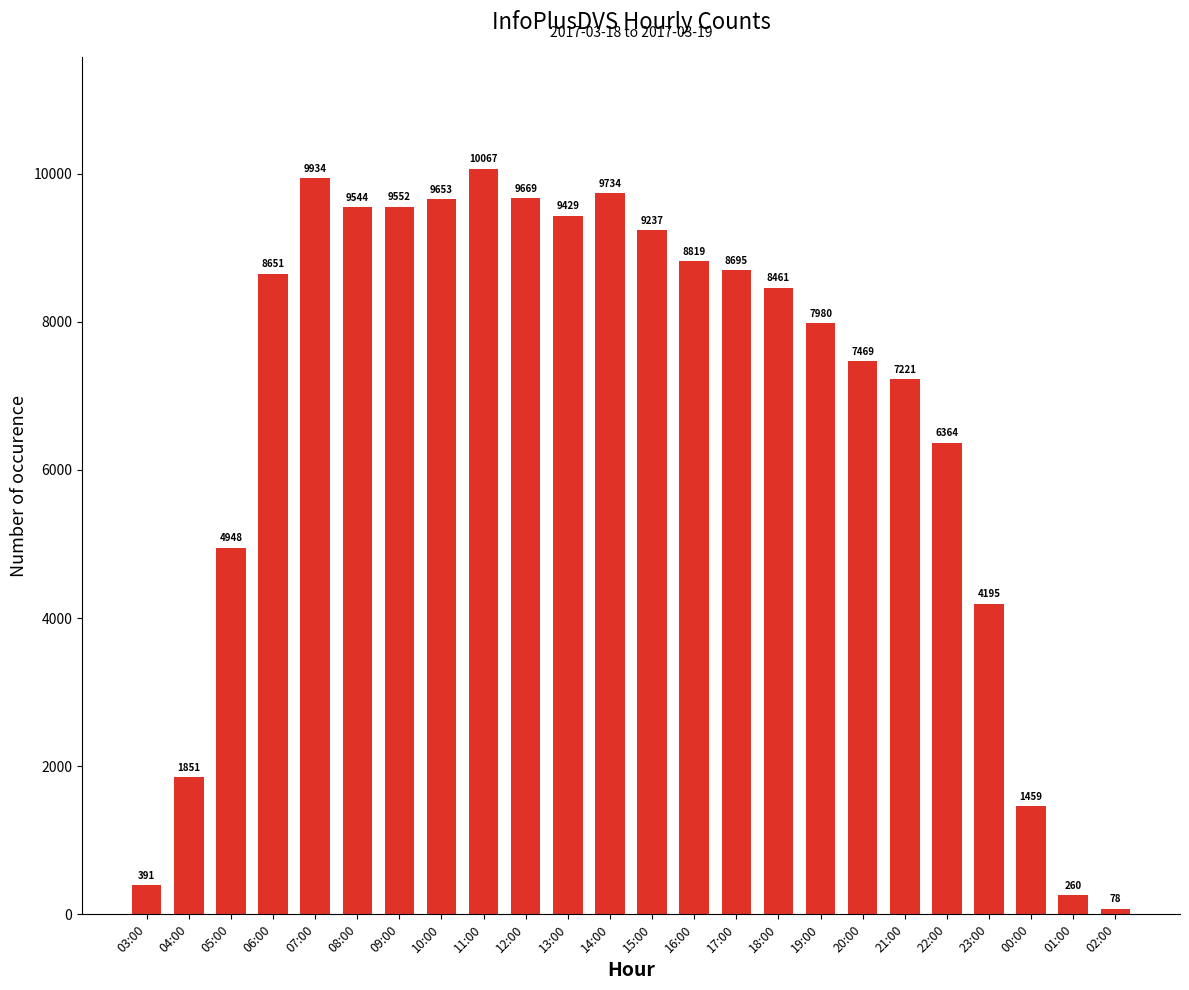

What is the maximum value shown in the chart?

10067